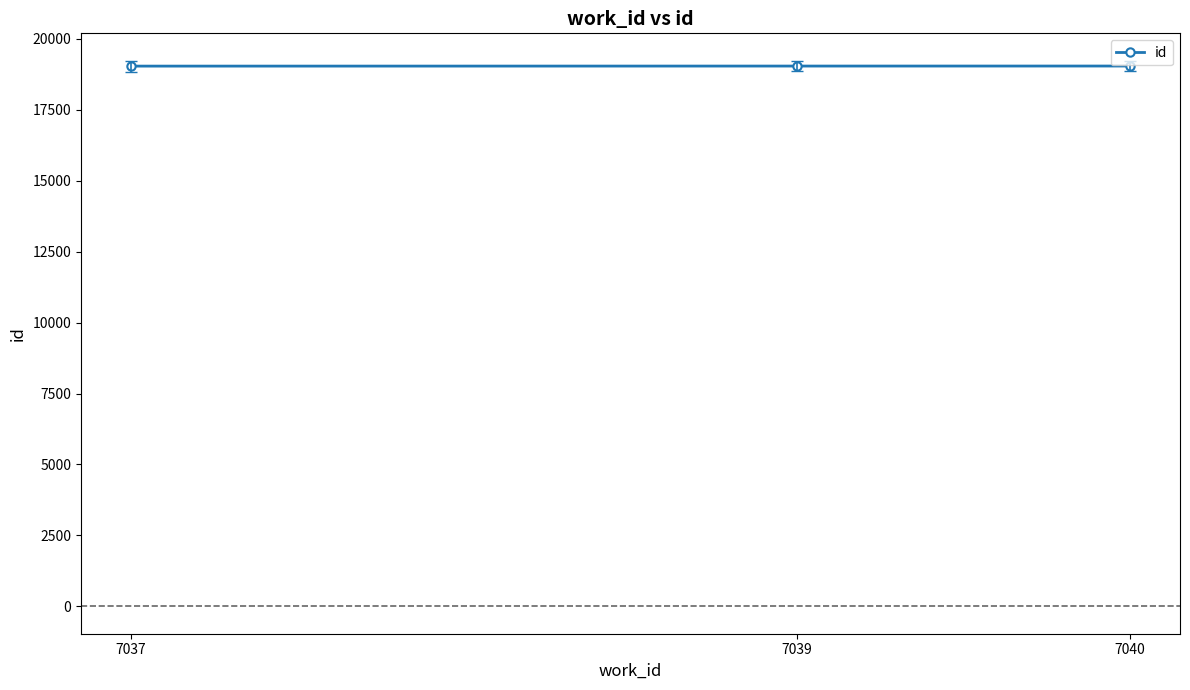

Read the value at 7040.

19037